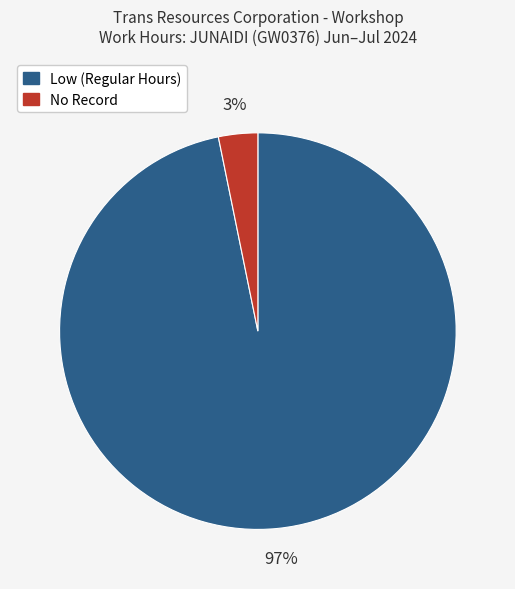

Combined, do Low (Regular Hours) and No Record account for over 50%?

Yes